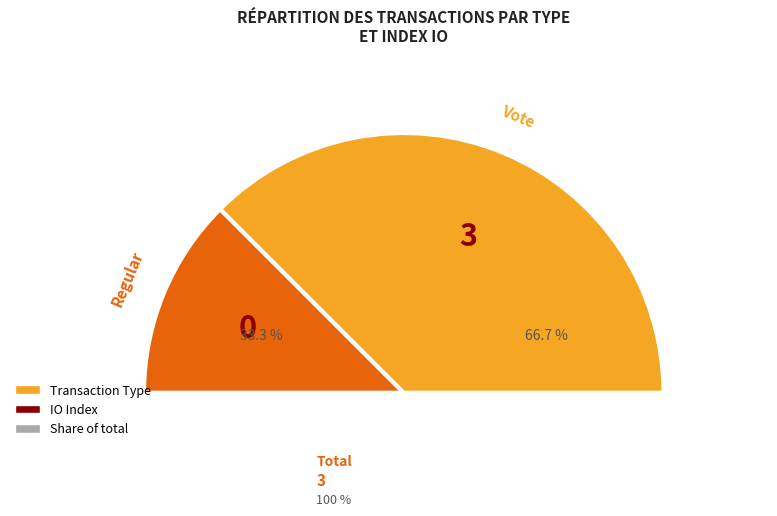

To the nearest percent, what is the combined percentage of Regular and Vote?

100%